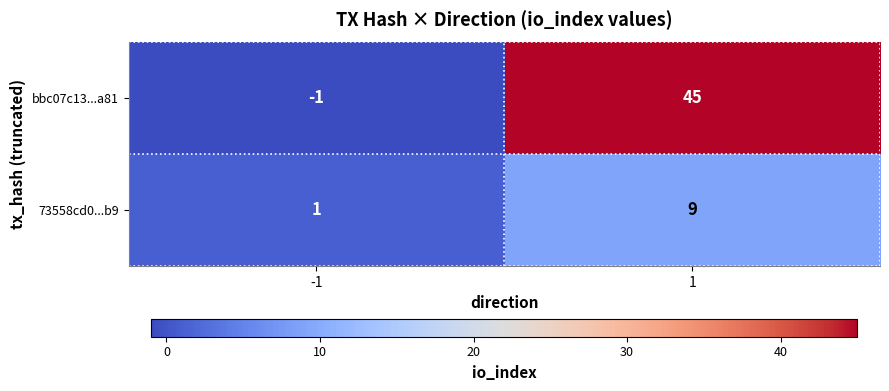

True or false: 73558cd0...b9 has a value of 0 at -1.

False